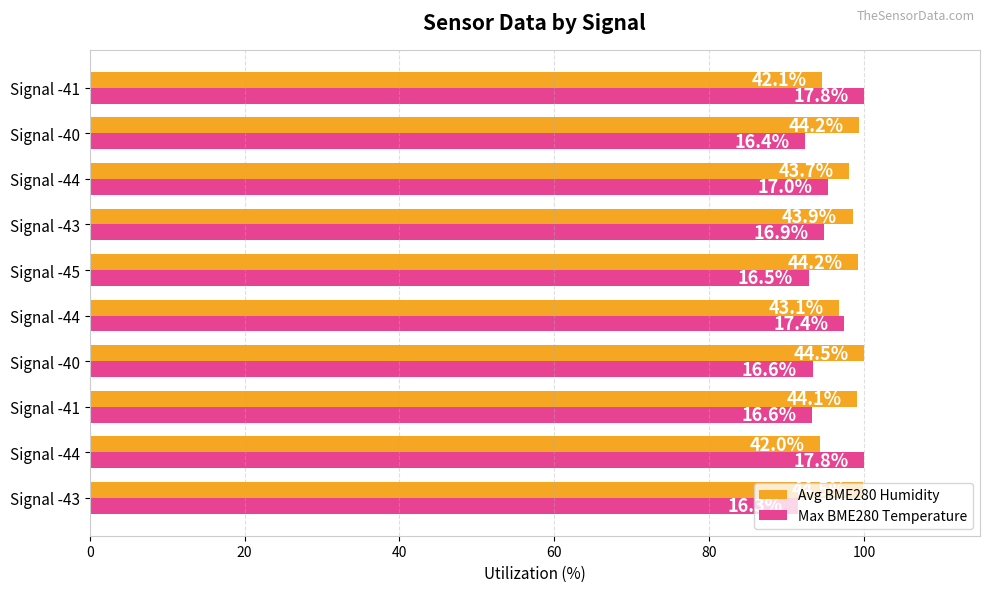

Rank the series by their maximum value, from highest to lowest.

Avg BME280 Humidity, Max BME280 Temperature